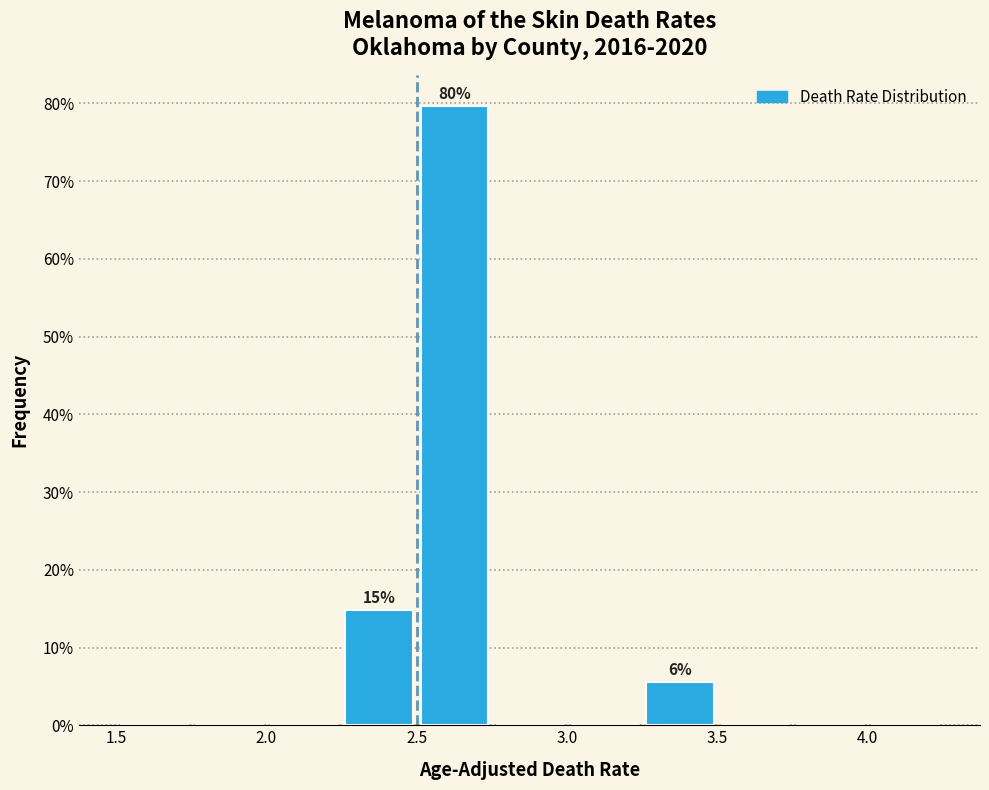

Which range on the x-axis has the tallest bar?

2.50 to 2.75